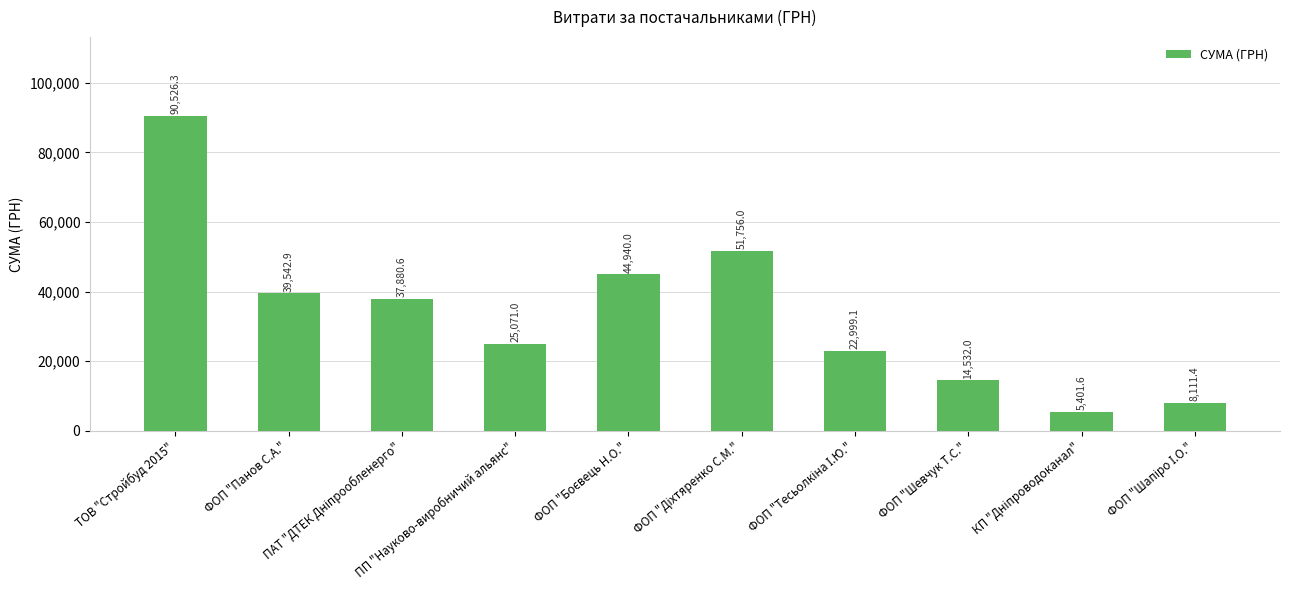

What is the difference between the second highest and second lowest values?

43644.6